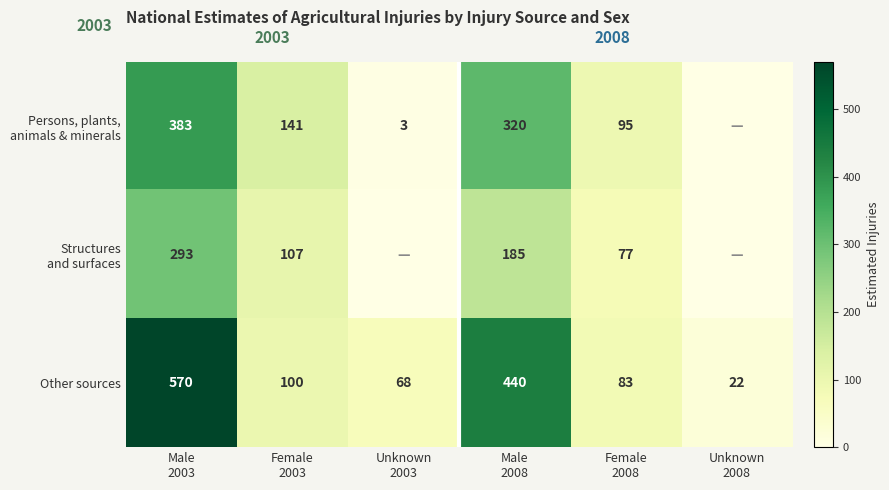

What is the difference between the maximum and minimum values in the Other sources series?

548